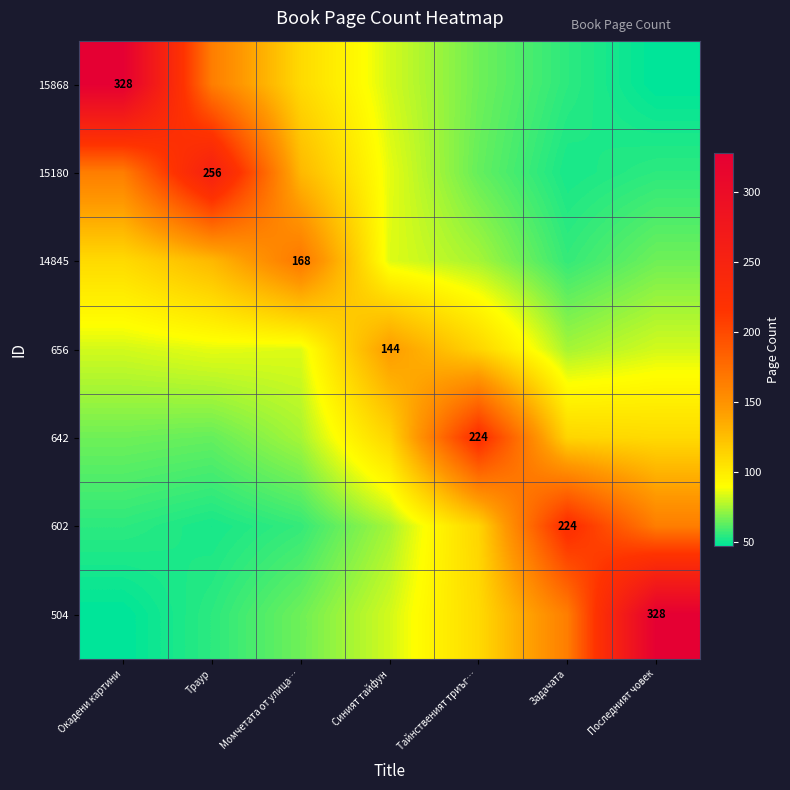

Is it true that 642 equals 112.0 at Синият тайфун?

True